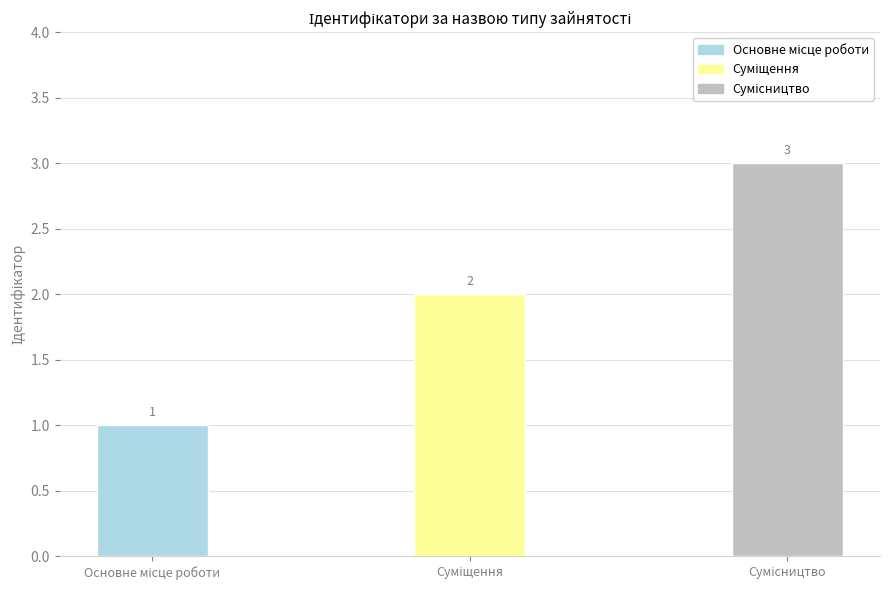

Count the values in the range 1 to 3.

3